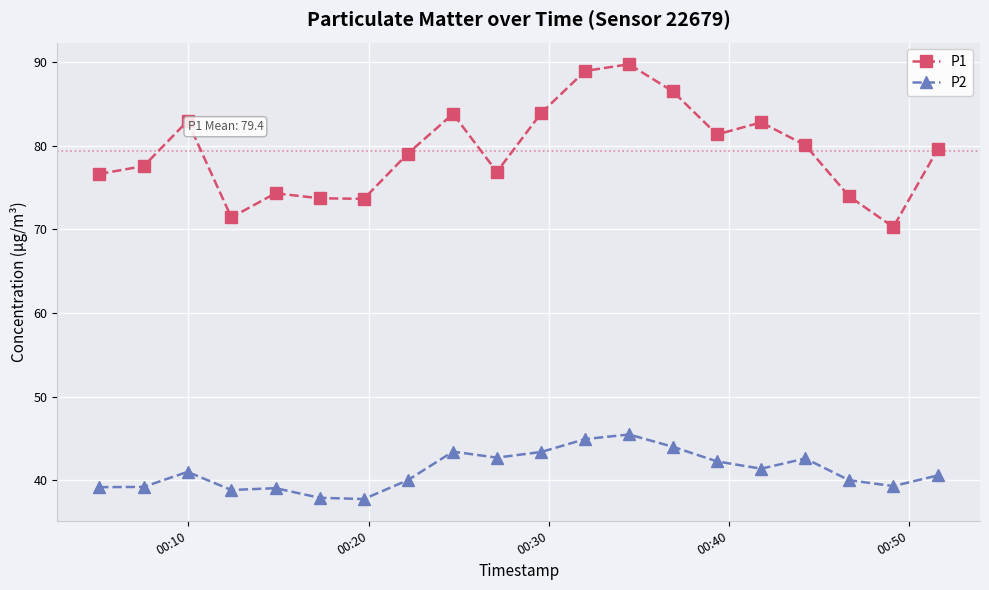

True or false: P2 and P1 cross at least once.

False